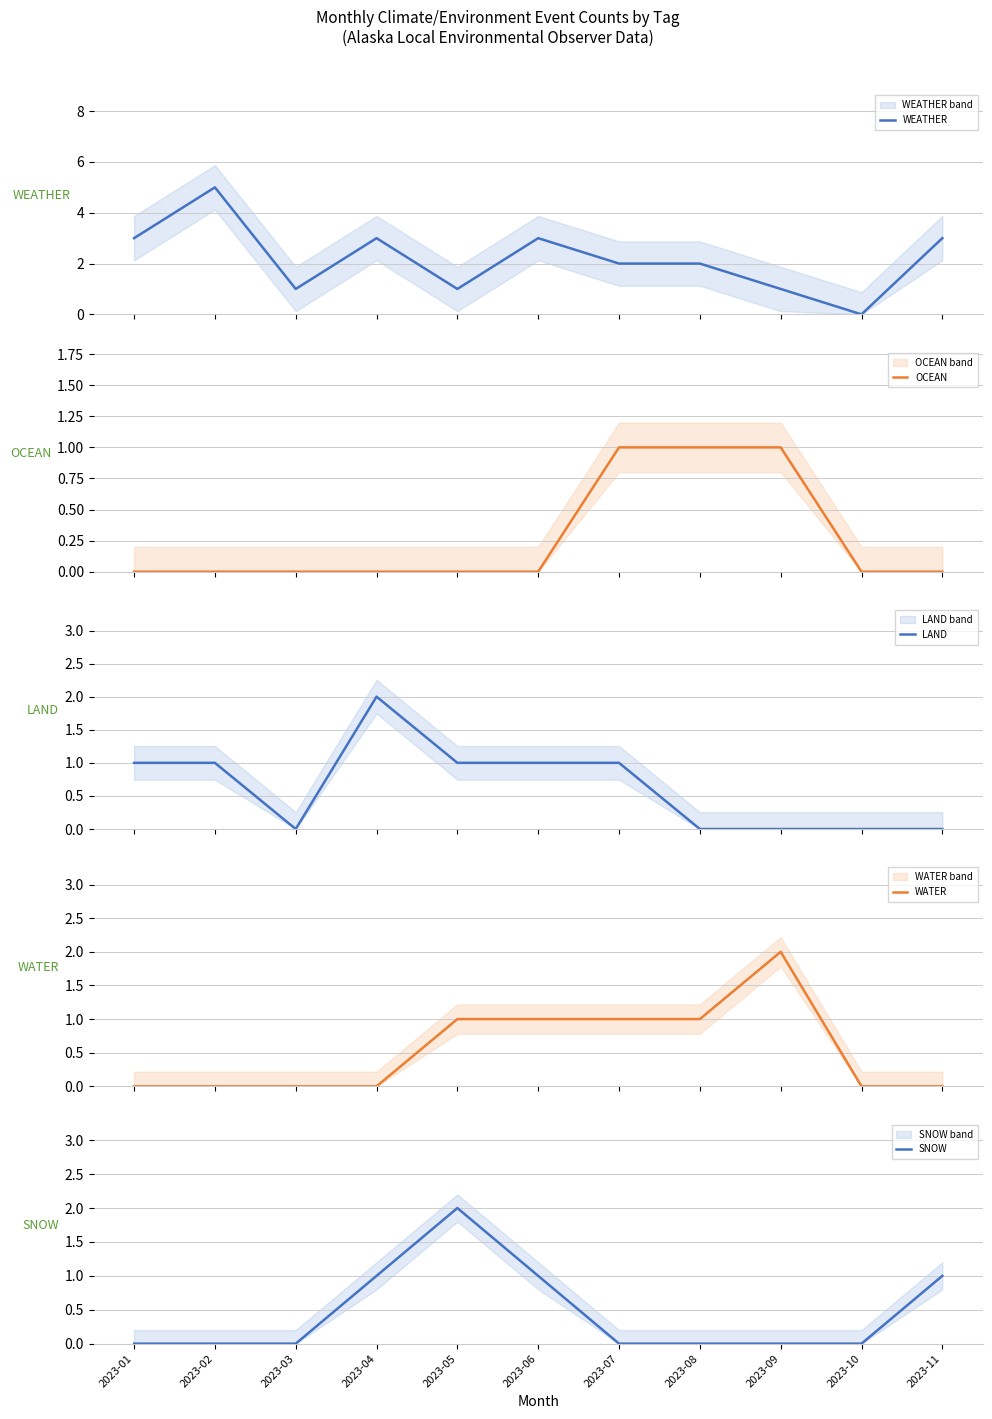

What is the sum of all OCEAN values?

3